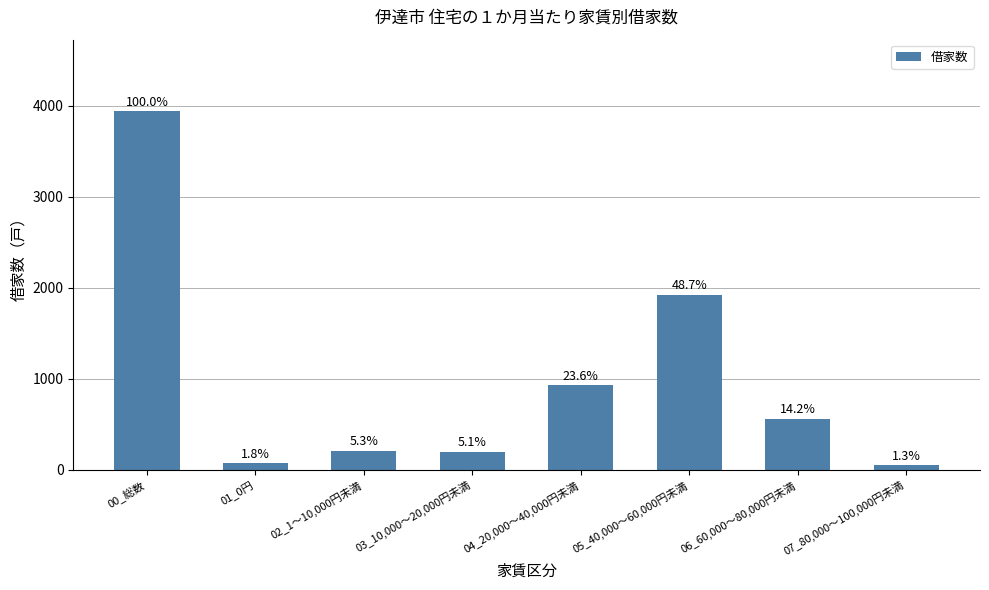

Does the chart contain any negative values?

No